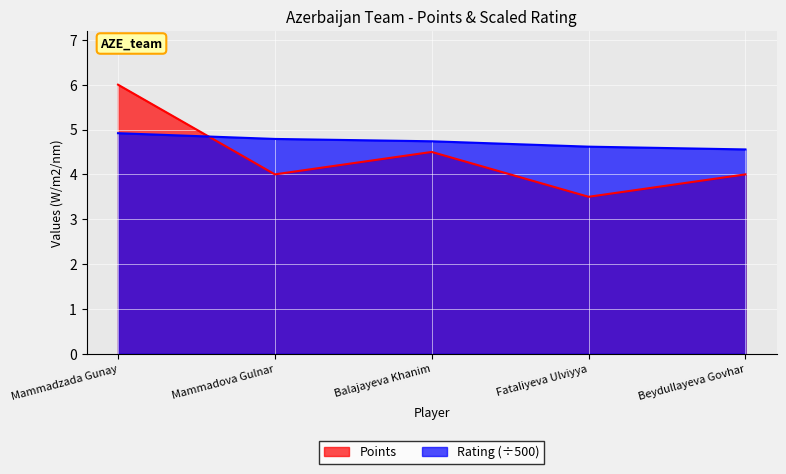

What is the spread (max minus min) of values at Beydullayeva Govhar?

0.6